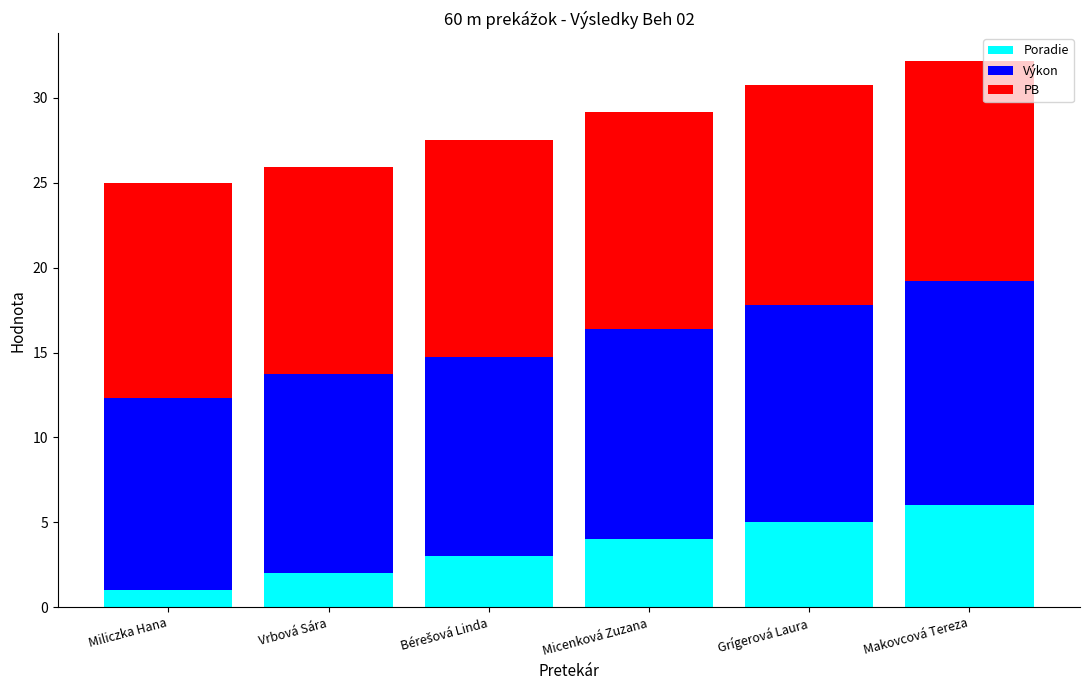

What are all the series names shown in the legend?

Poradie, Výkon, PB